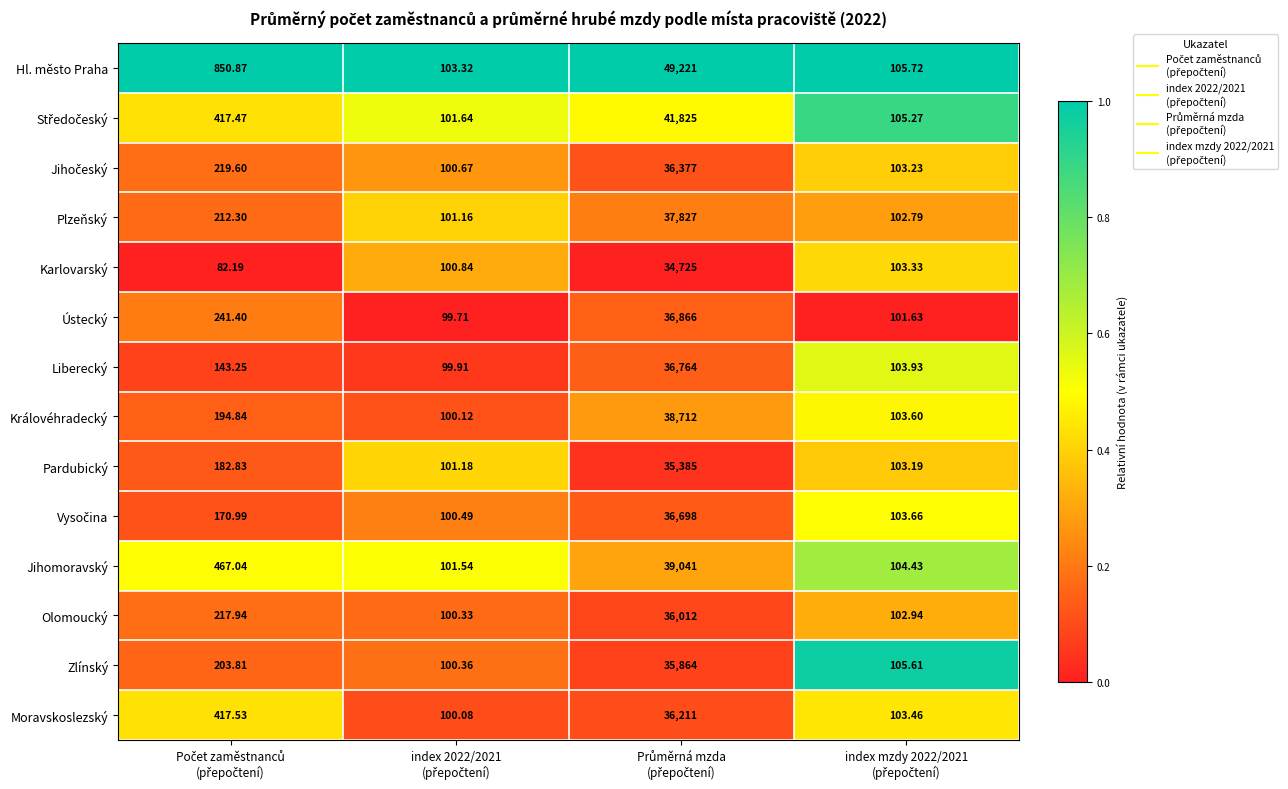

Which series has the widest spread of values?

Hl. město Praha